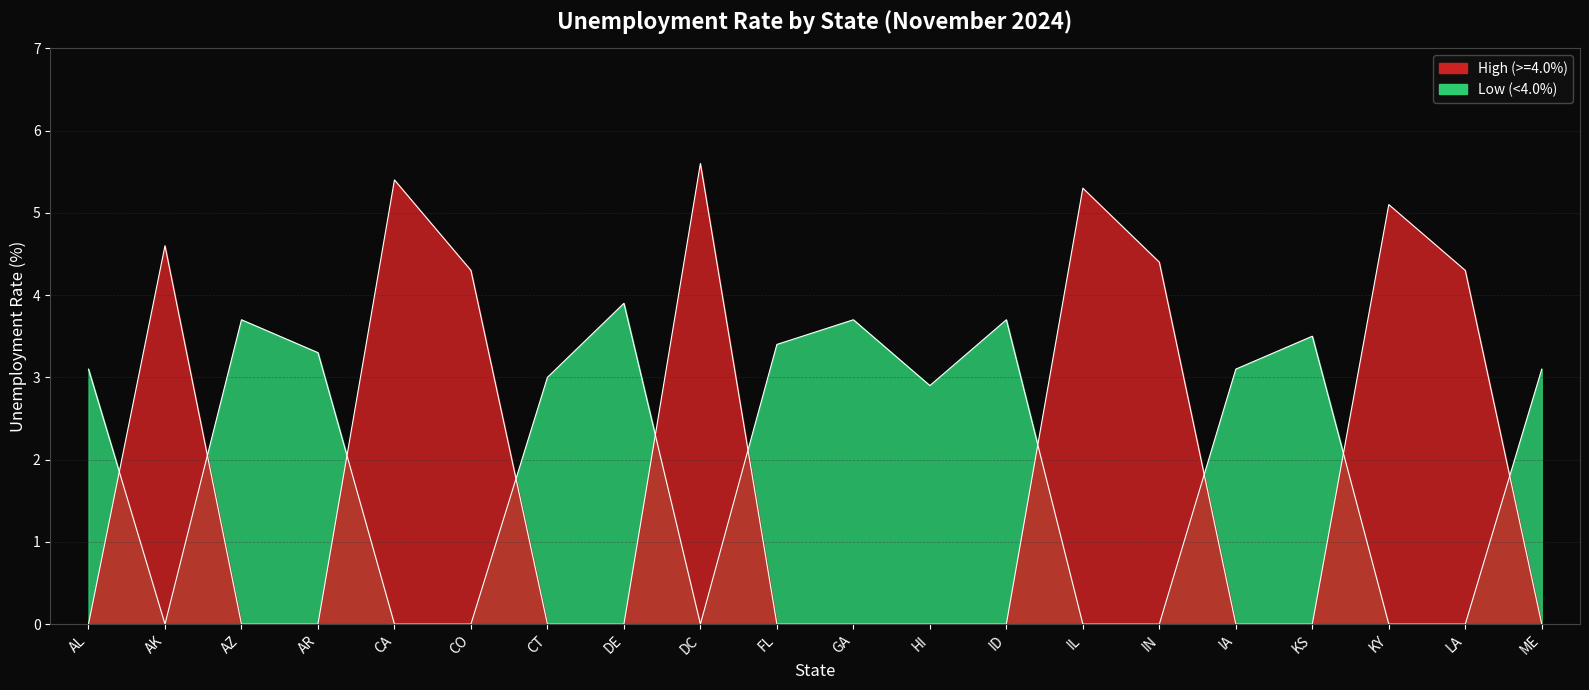

Reading left to right, extract all data points from this chart.

High (>=4.0): AL=0.0	AK=4.6	AZ=0.0	AR=0.0	CA=5.4	CO=4.3	CT=0.0	DE=0.0	DC=5.6	FL=0.0	GA=0.0	HI=0.0	ID=0.0	IL=5.3	IN=4.4	IA=0.0	KS=0.0	KY=5.1	LA=4.3	ME=0.0
Low (<4.0): AL=3.1	AK=0.0	AZ=3.7	AR=3.3	CA=0.0	CO=0.0	CT=3.0	DE=3.9	DC=0.0	FL=3.4	GA=3.7	HI=2.9	ID=3.7	IL=0.0	IN=0.0	IA=3.1	KS=3.5	KY=0.0	LA=0.0	ME=3.1